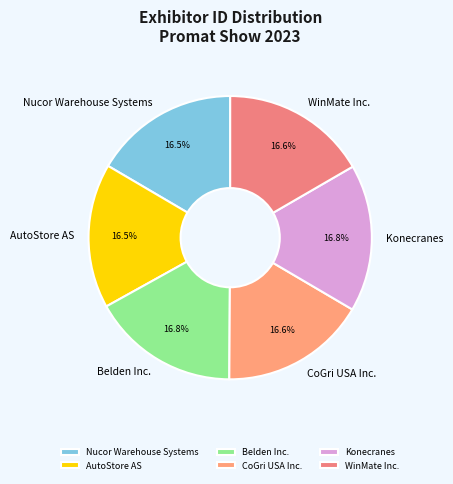

What is the total percentage of WinMate Inc. and CoGri USA Inc.?

33.3%